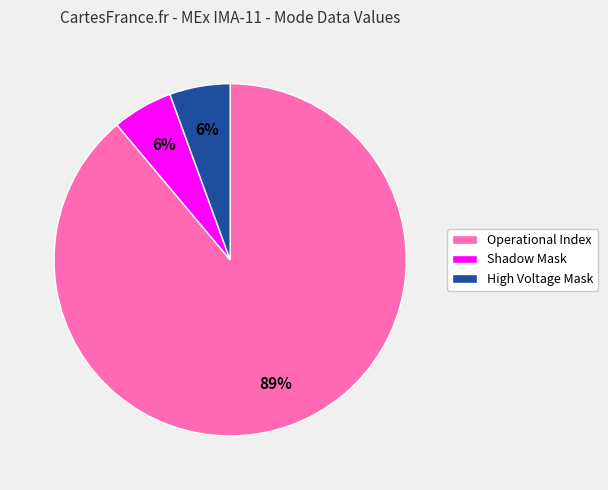

Does any single category account for the majority?

Yes